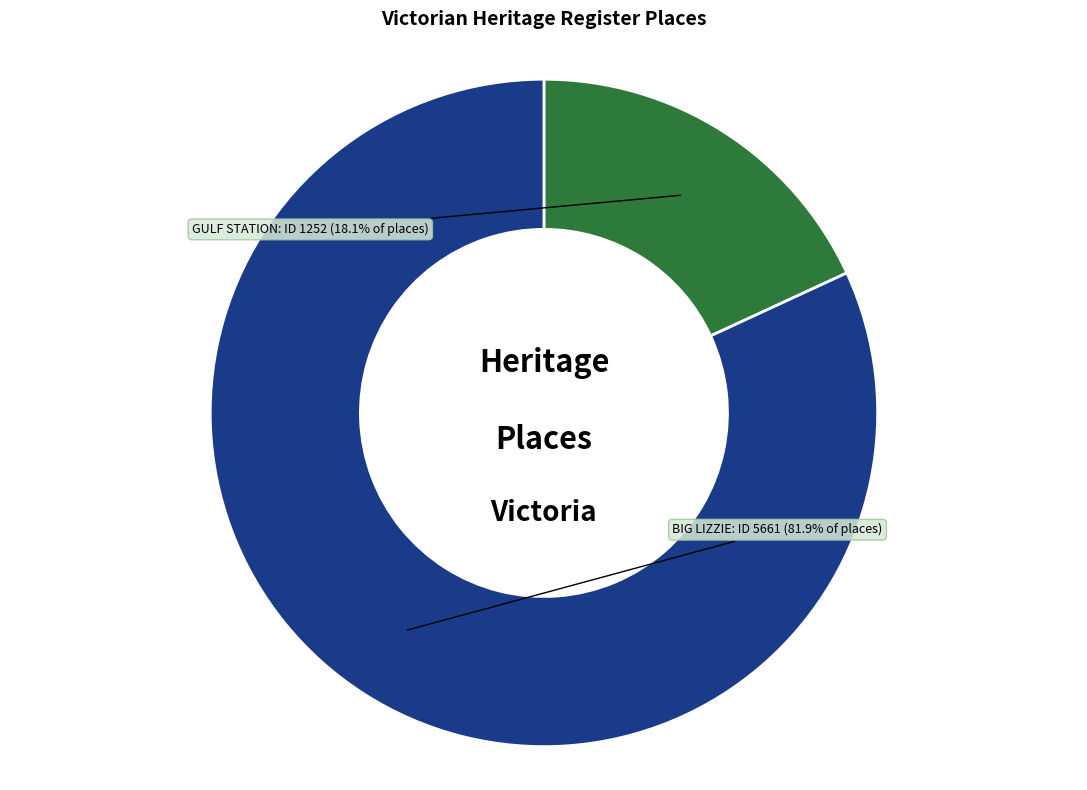

Do GULF STATION and BIG LIZZIE together represent more than half of the pie?

Yes